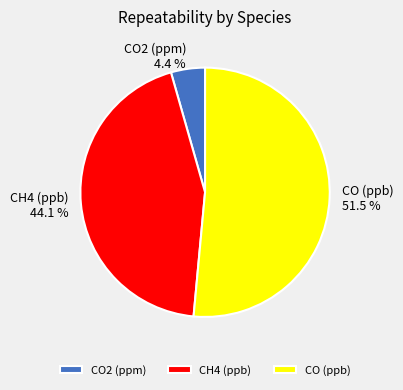

Between CH4 (ppb) and CO (ppb), which is larger?

CO (ppb)